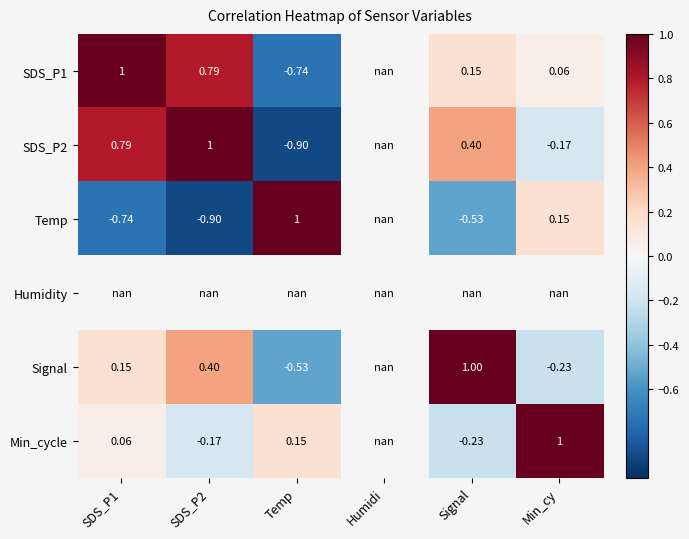

Count the number of data series in this chart.

6